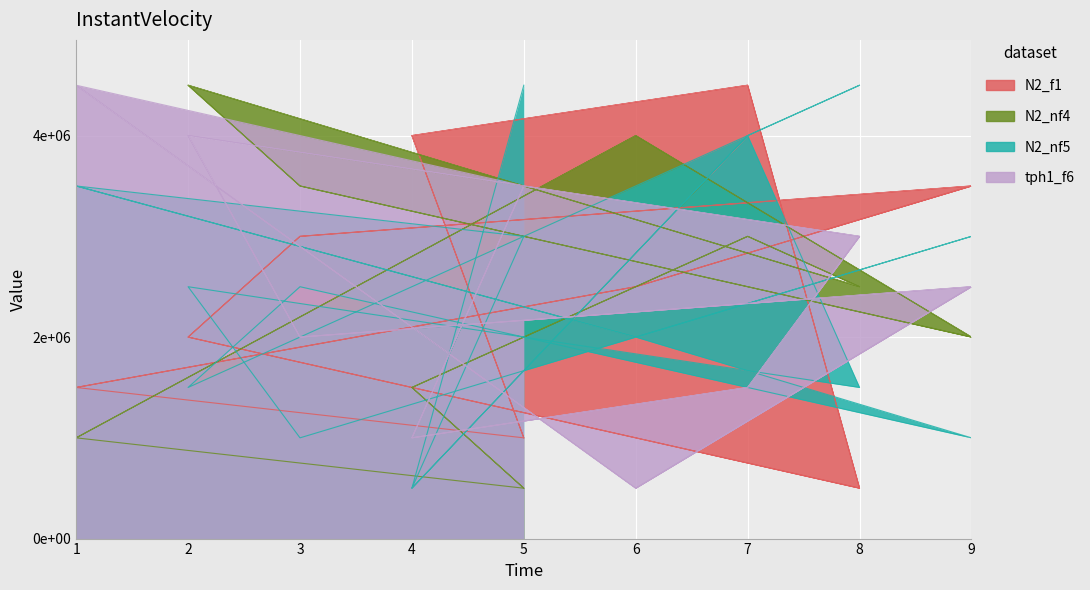

What is the maximum value shown in the chart?

4500000